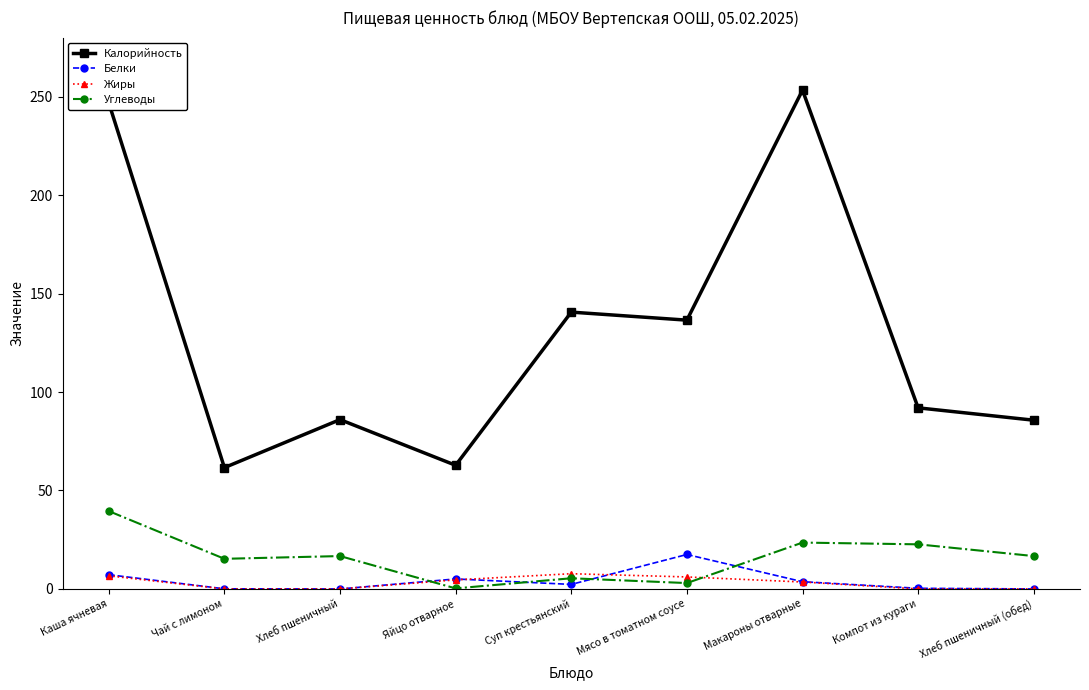

True or false: Жиры and Белки cross at least once.

True